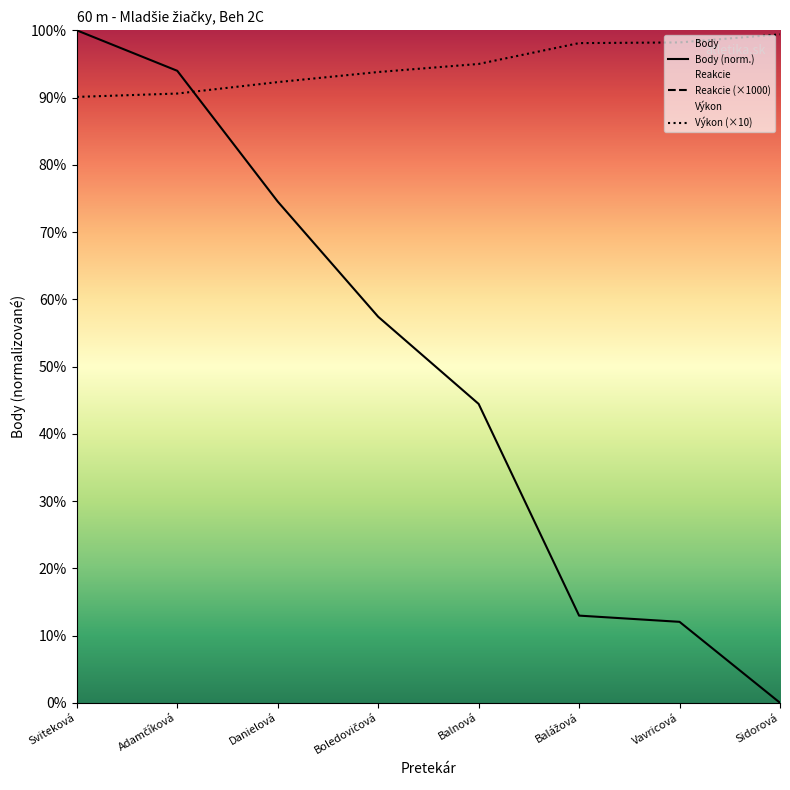

Read the Body value at Danielová.

74.5